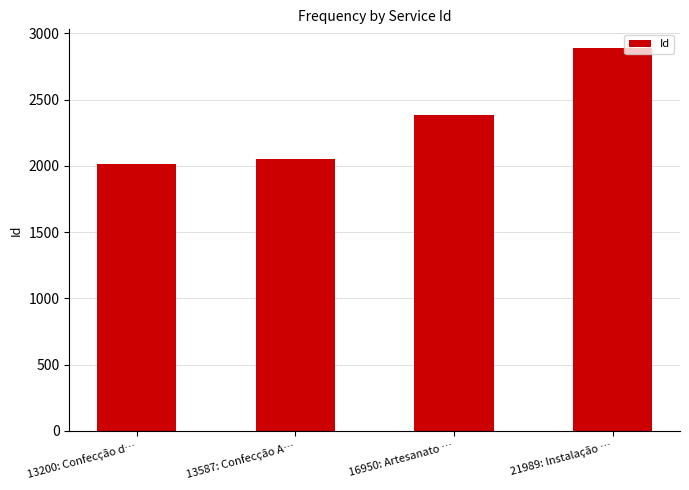

At which category does the chart reach its minimum across all series?

13200: Confecção d…